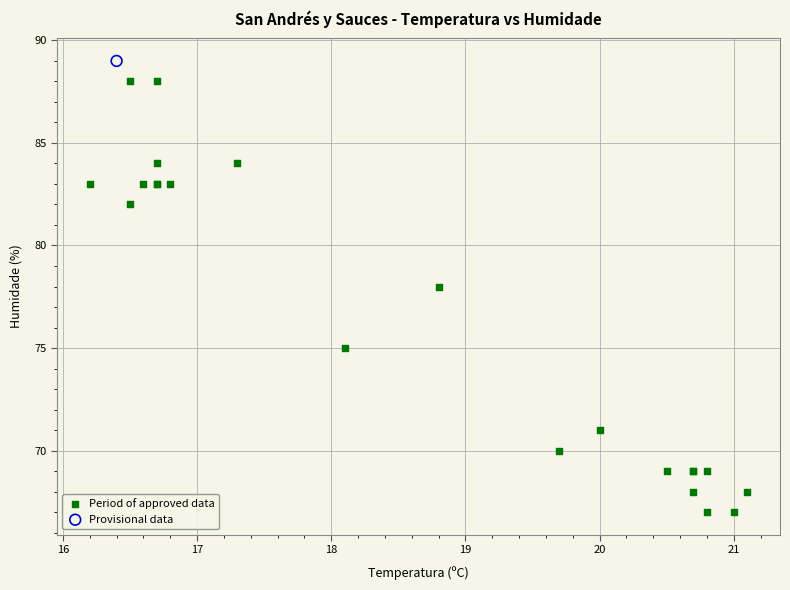

What are all the series names shown in the legend?

Period of approved data, Provisional data